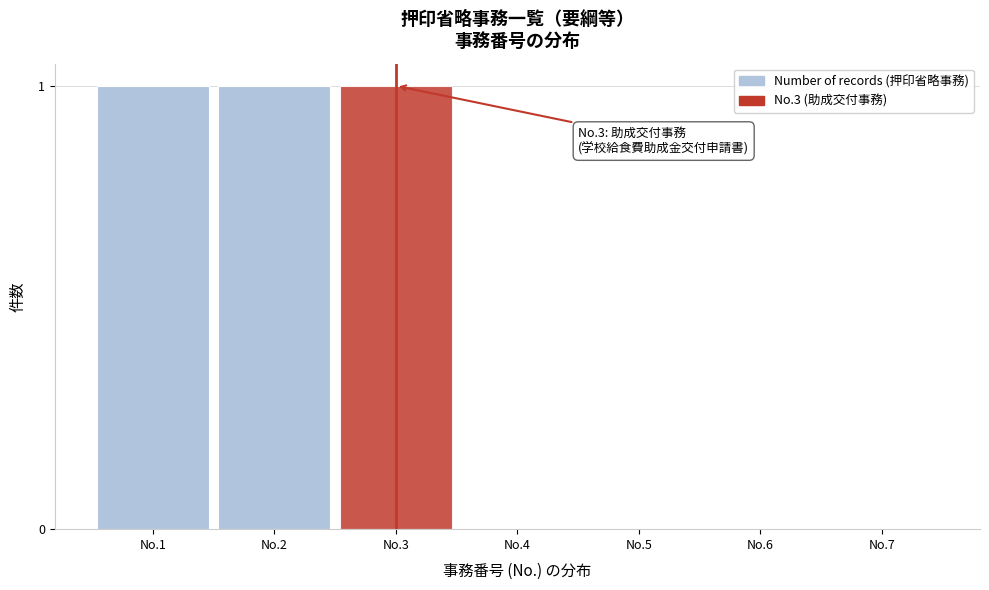

Reading left to right, extract all data points from this chart.

No.1=1	No.2=1	No.3=1	No.4=0	No.5=0	No.6=0	No.7=0